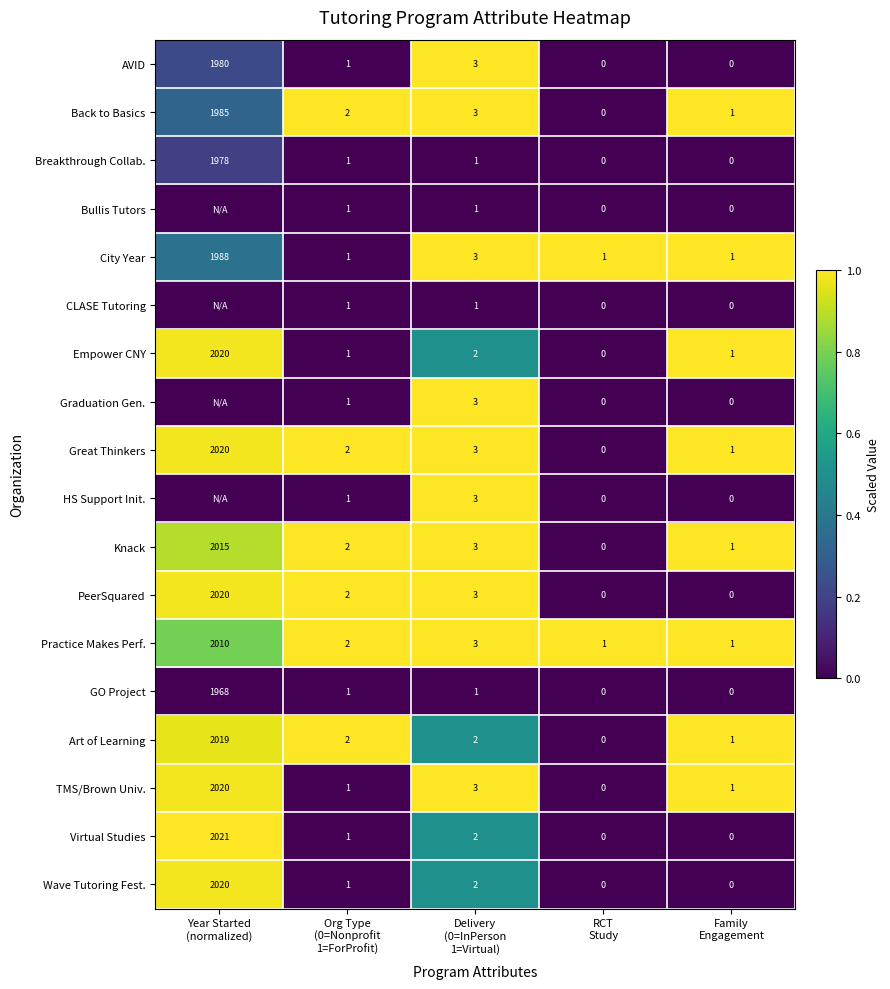

At how many categories does at least one series exceed 0?

5